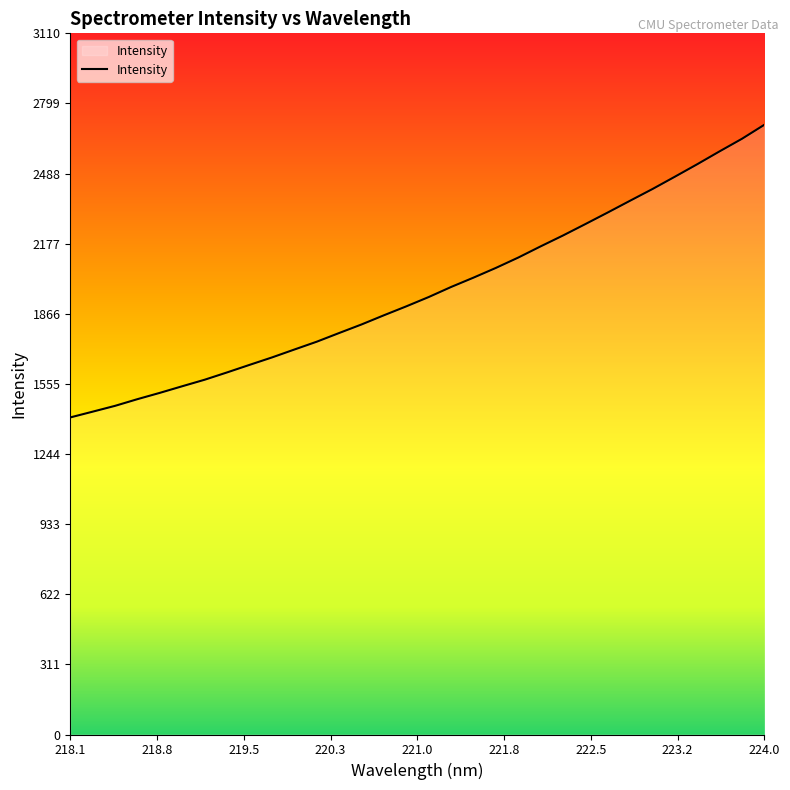

What is the smallest value displayed?

1406.7